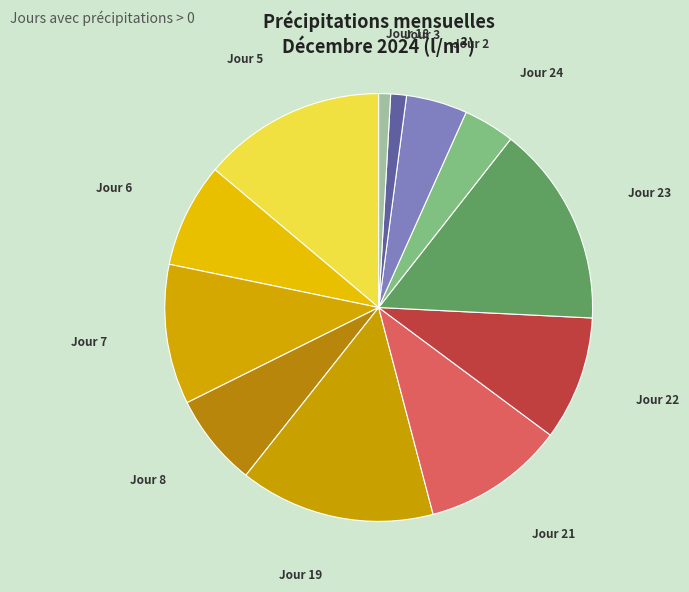

What is the ratio of the value at Jour 22 to the value at Jour 8?

1.3